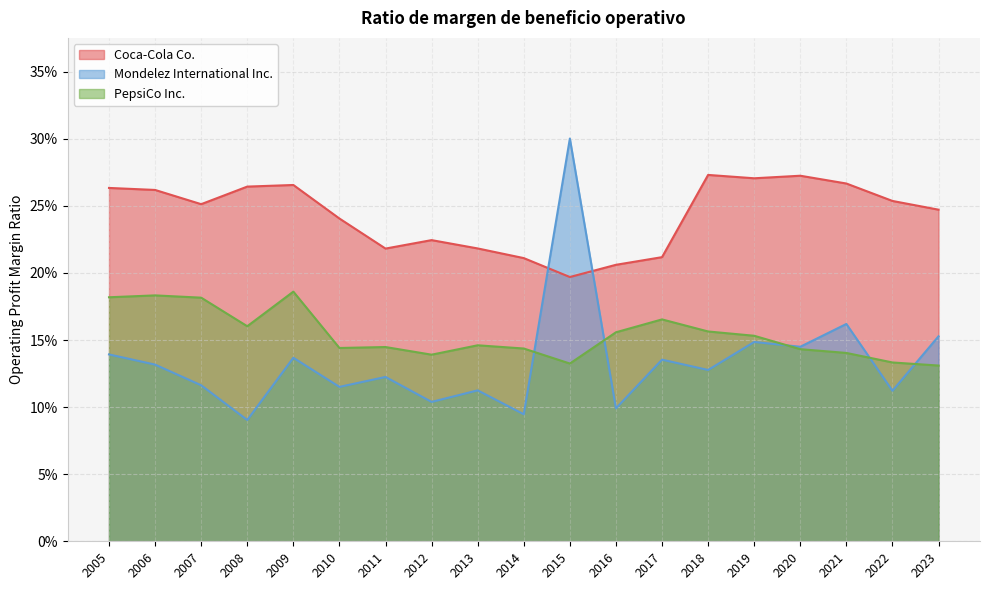

What value does the PepsiCo Inc. series have at 2009?

0.2